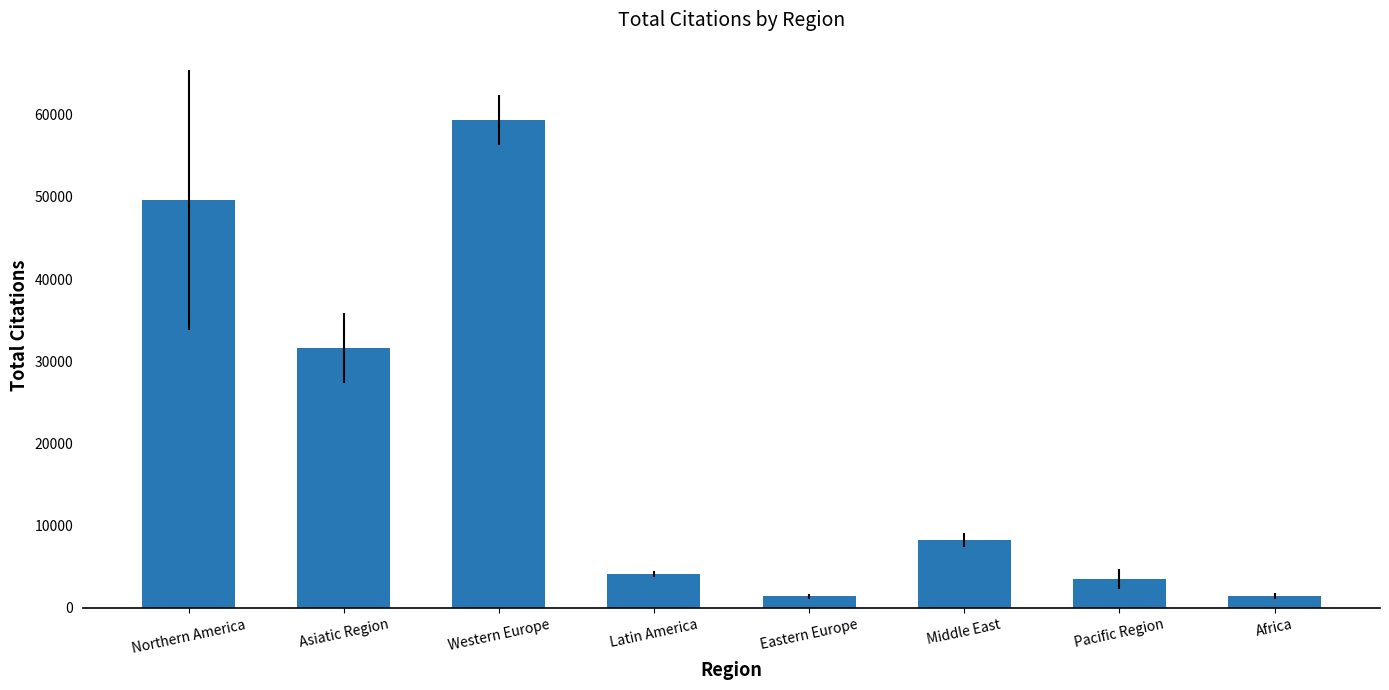

What is the label of the 6th bar from the right?

Western Europe